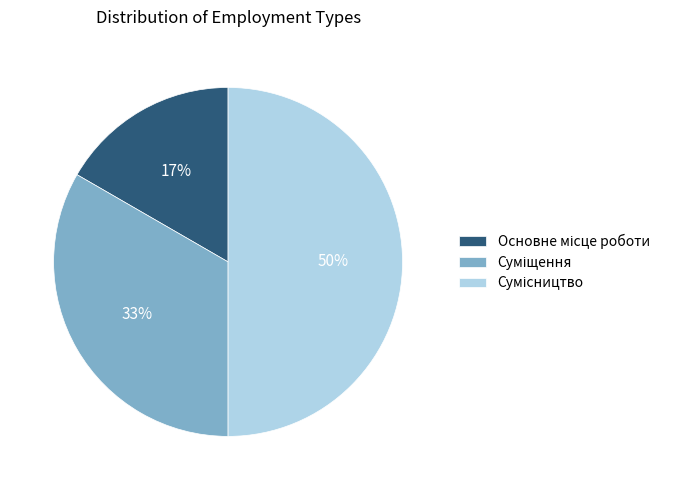

To the nearest percent, what is the average slice percentage?

33%